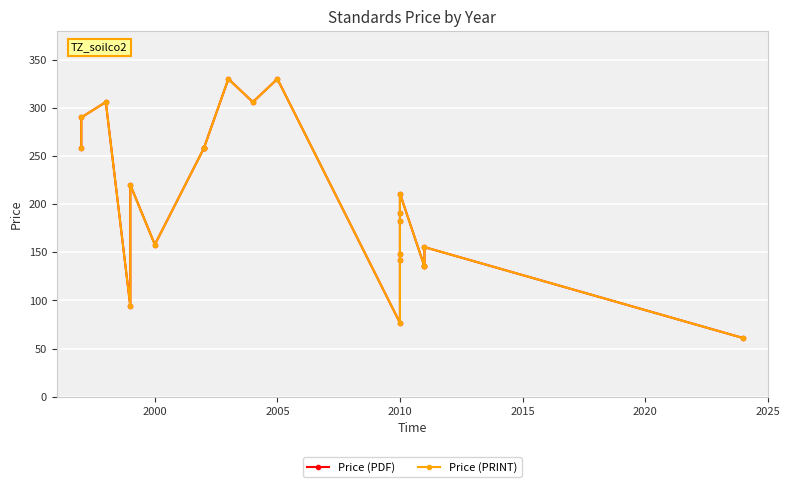

True or false: Price (PRINT) and Price (PDF) cross at least once.

False